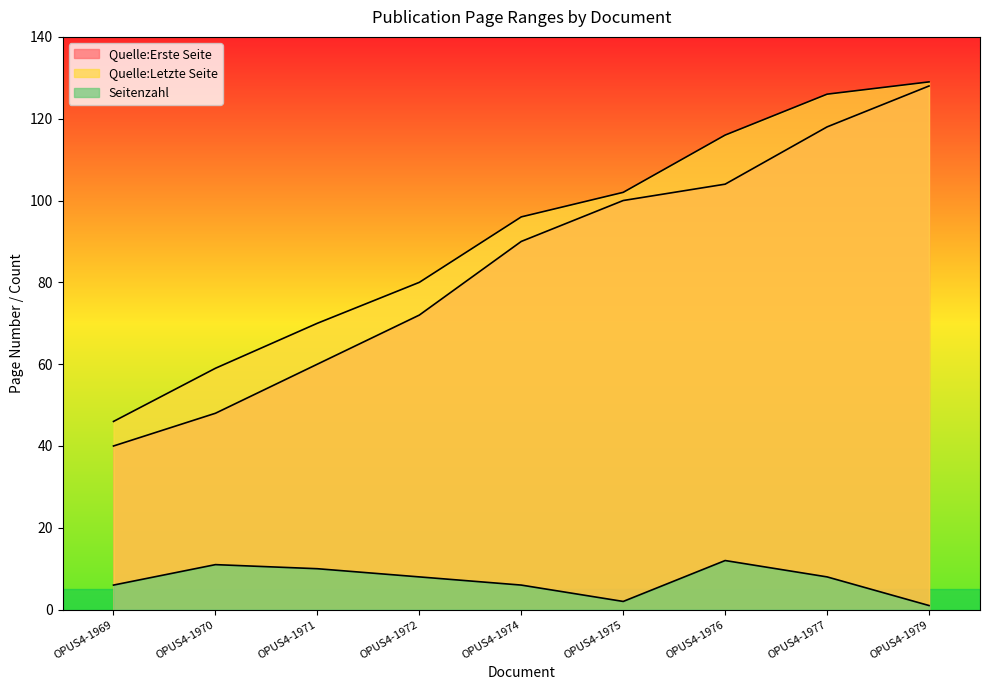

What is the highest value of the Seitenzahl series?

12